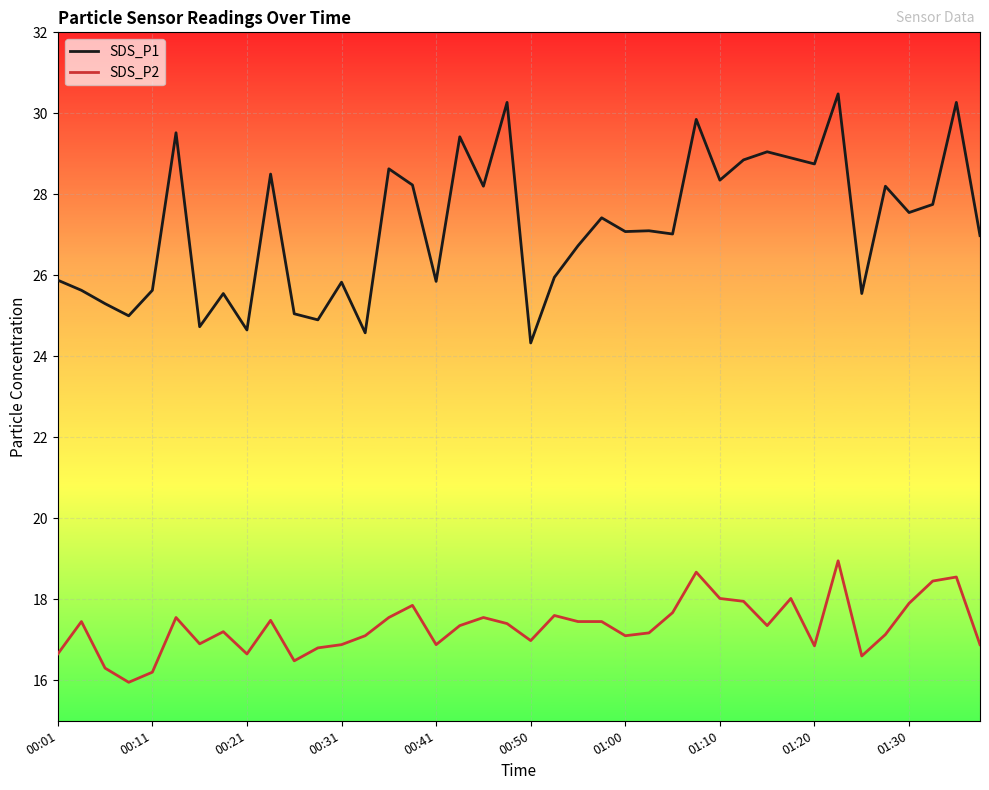

What is the minimum value for SDS_P1?

24.3